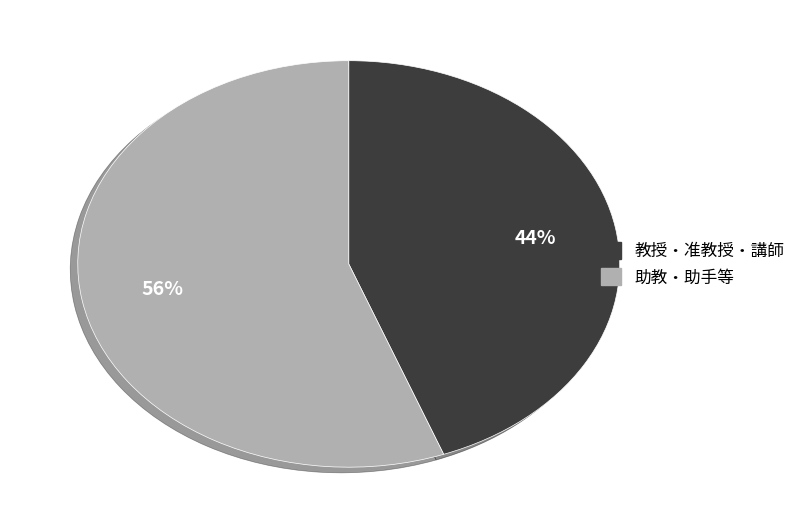

To the nearest percent, what is the average slice percentage?

50%